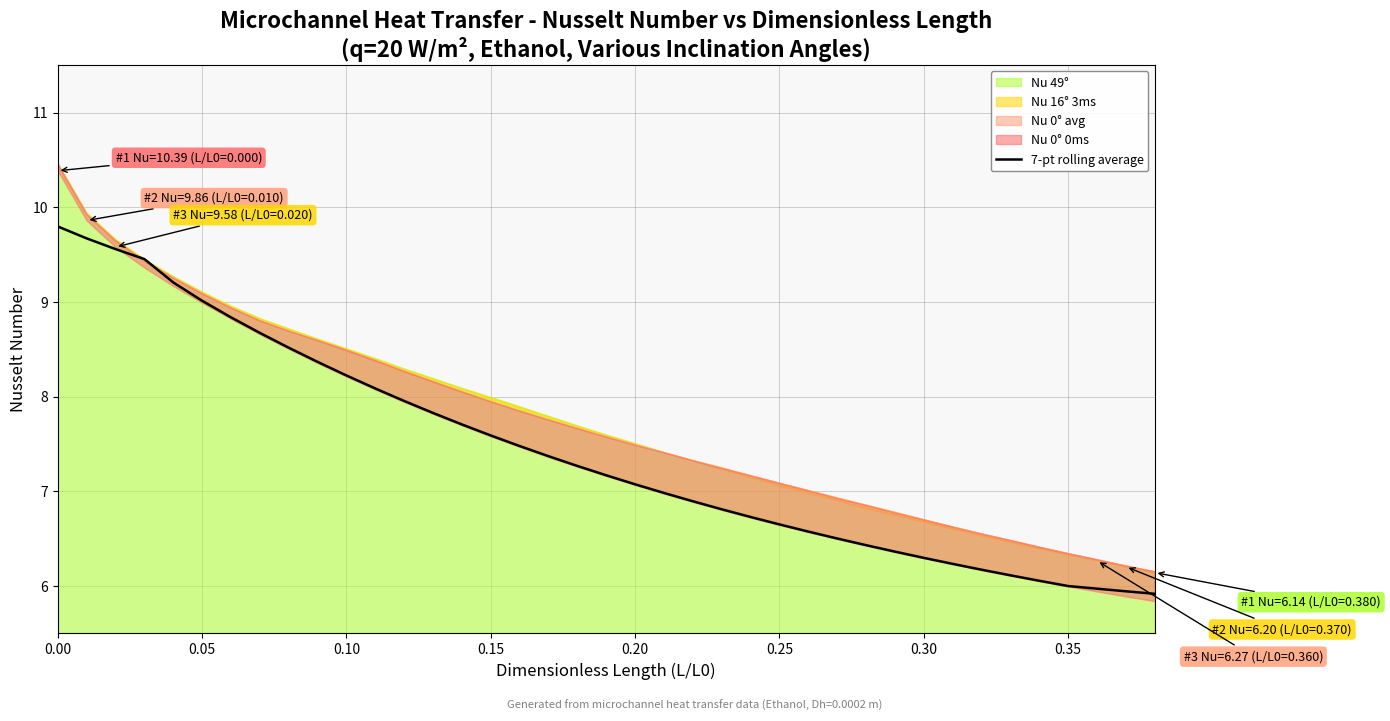

The 7-pt rolling average series shows 4.4 at 0.00. True or false?

False